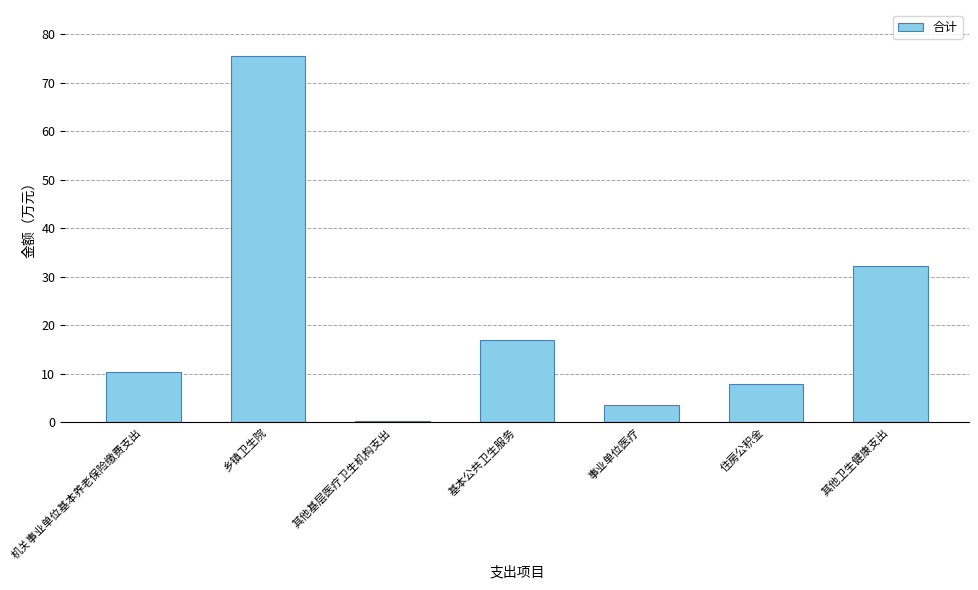

Reading left to right, transcribe all the data shown in this chart.

10.4	75.5	0.3	17.0	3.5	7.8	32.2